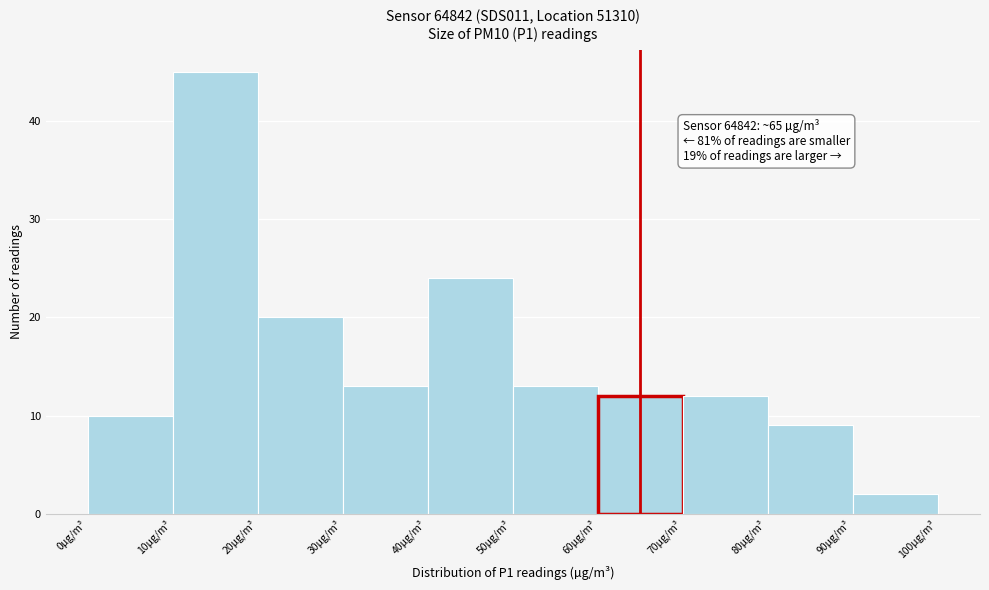

Over which range of the x-axis is the bar tallest?

10 to 20